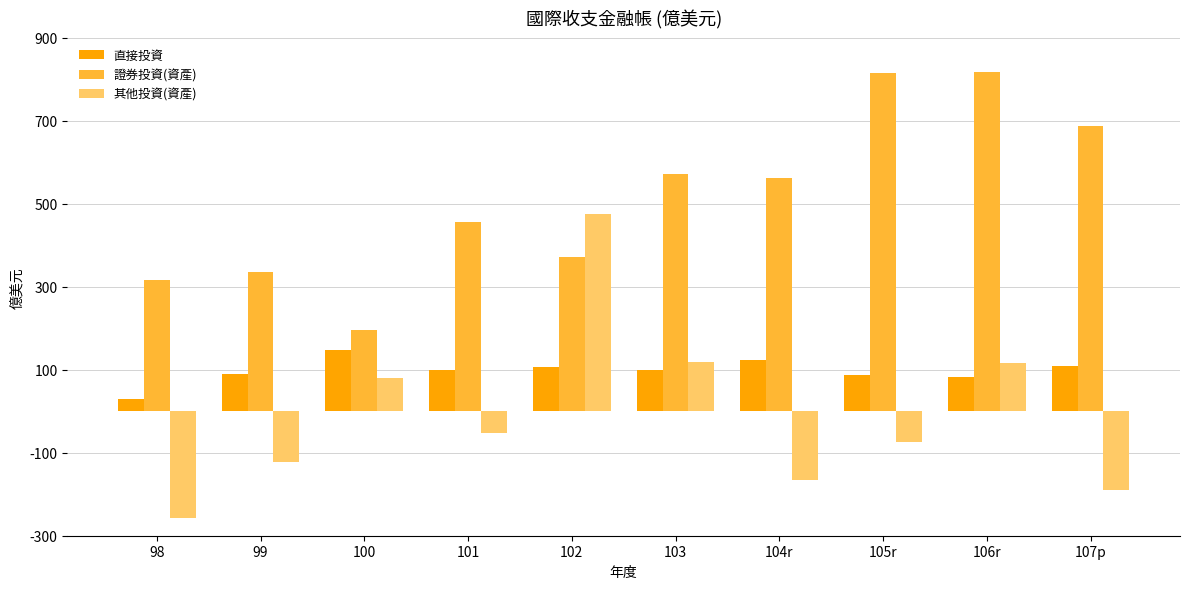

How many bars are there in total?

30